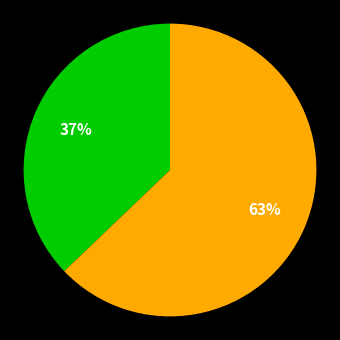

Is there a majority slice in this chart?

Yes